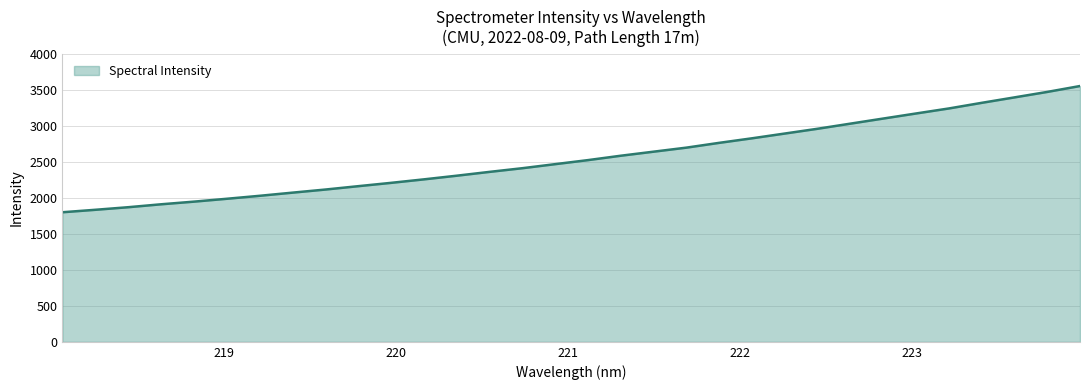

What is the difference between the maximum and minimum values?

1754.1